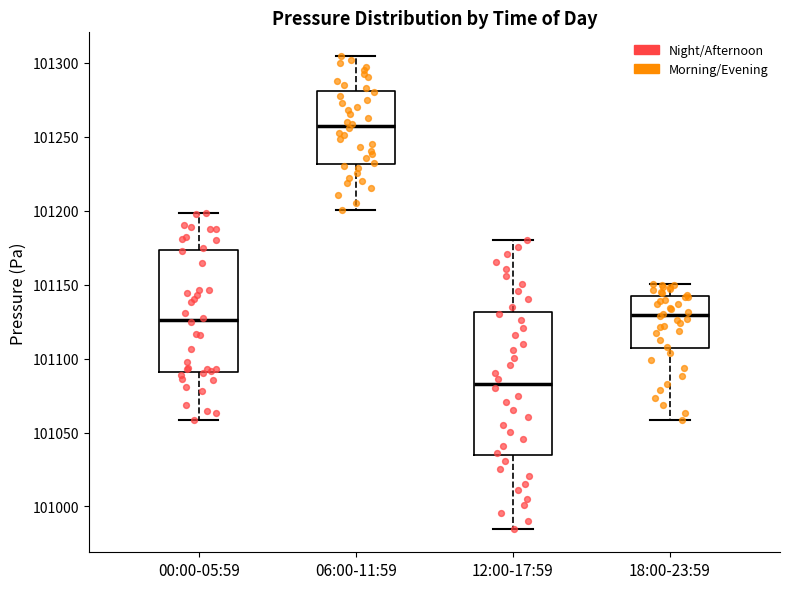

Which box has the lowest median line?

12:00-17:59